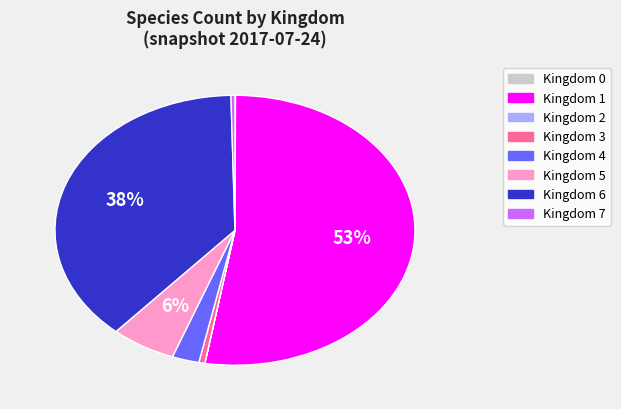

Does any single category account for the majority?

Yes